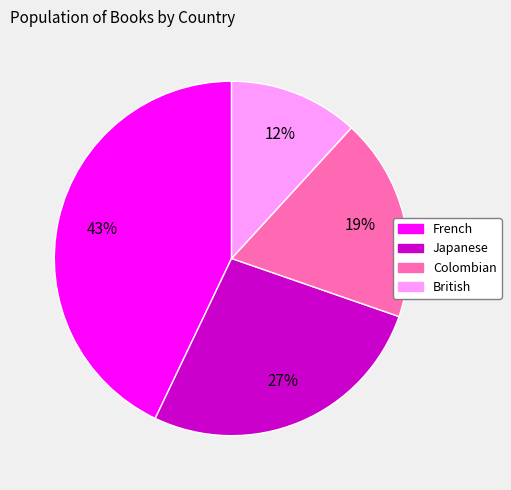

Count the number of slices in the pie.

4